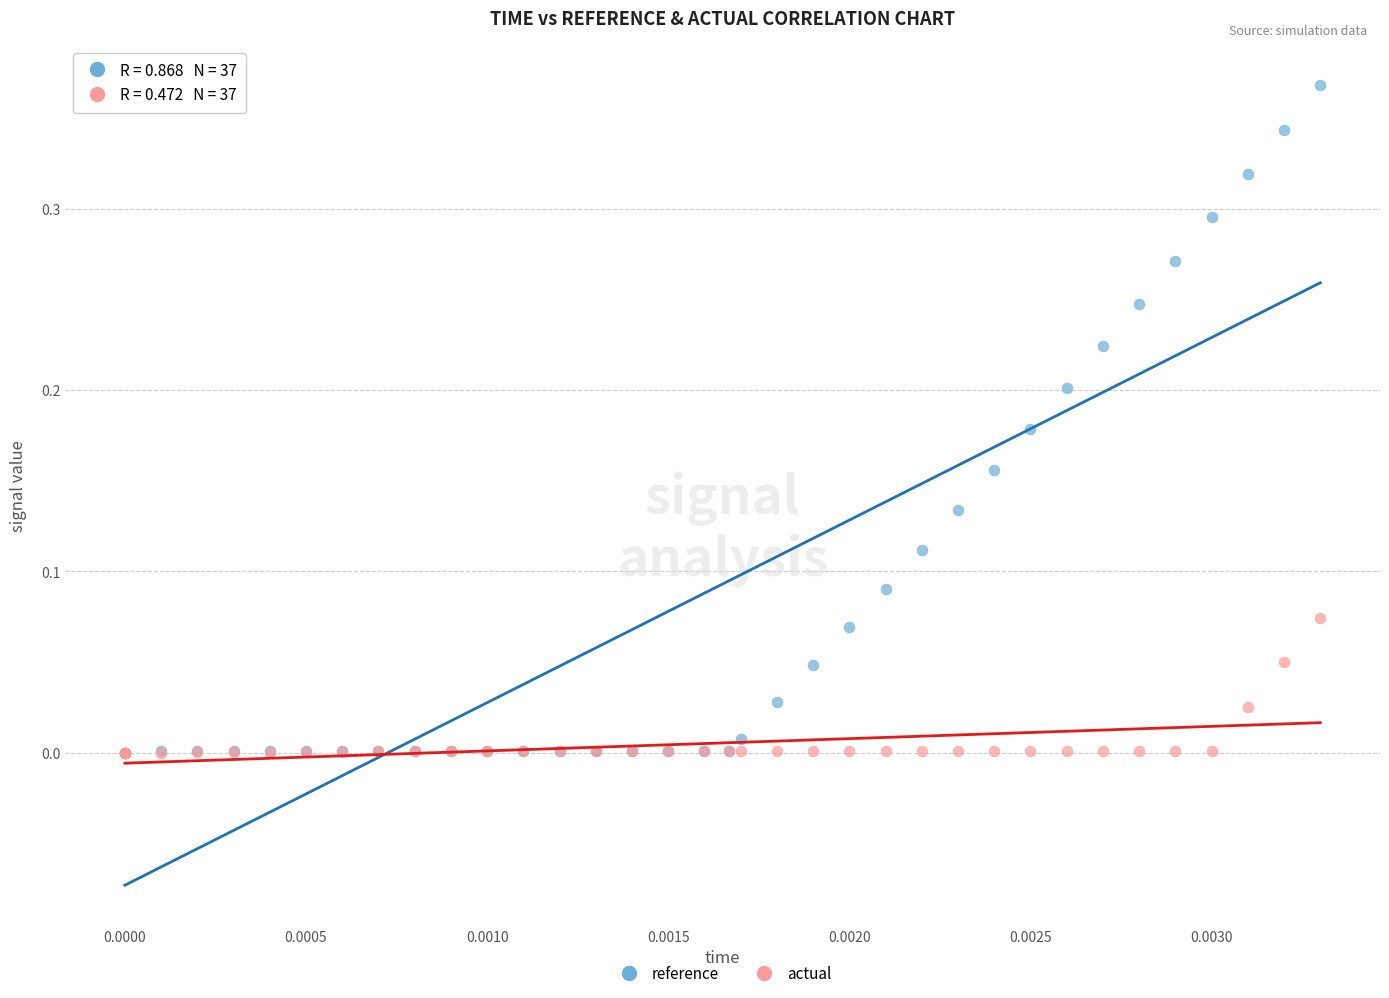

What are all the series names shown in the legend?

reference, actual